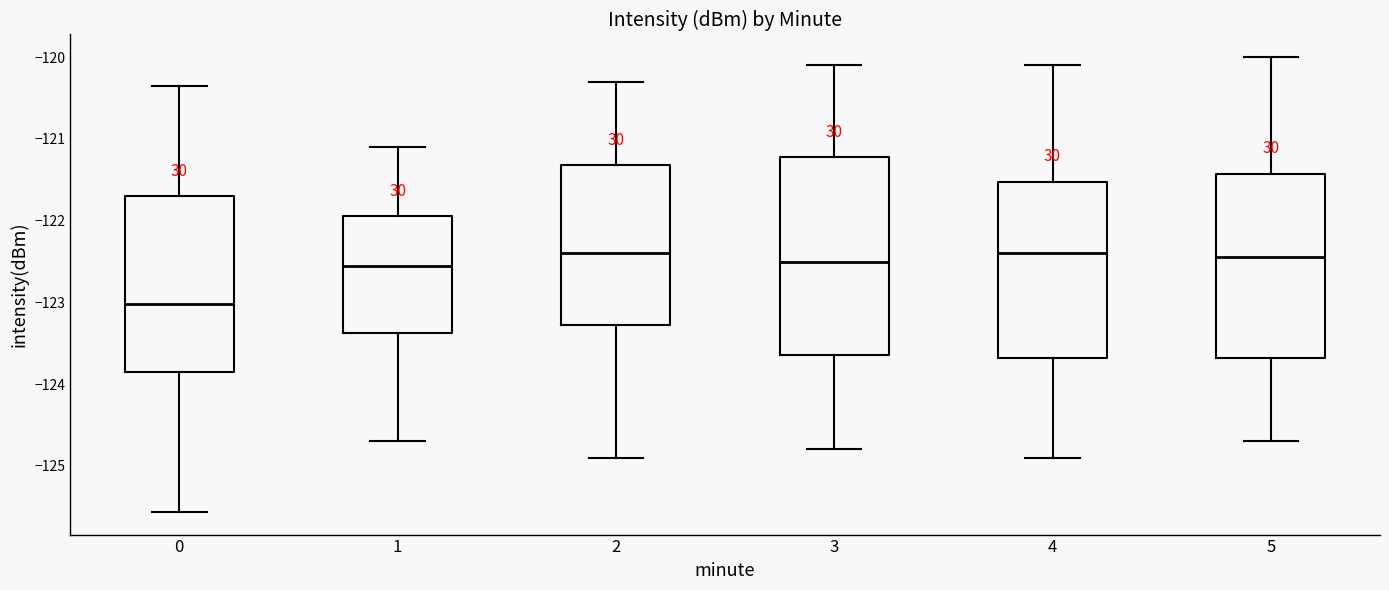

Which box is the tallest, from its lower edge to its upper edge?

3